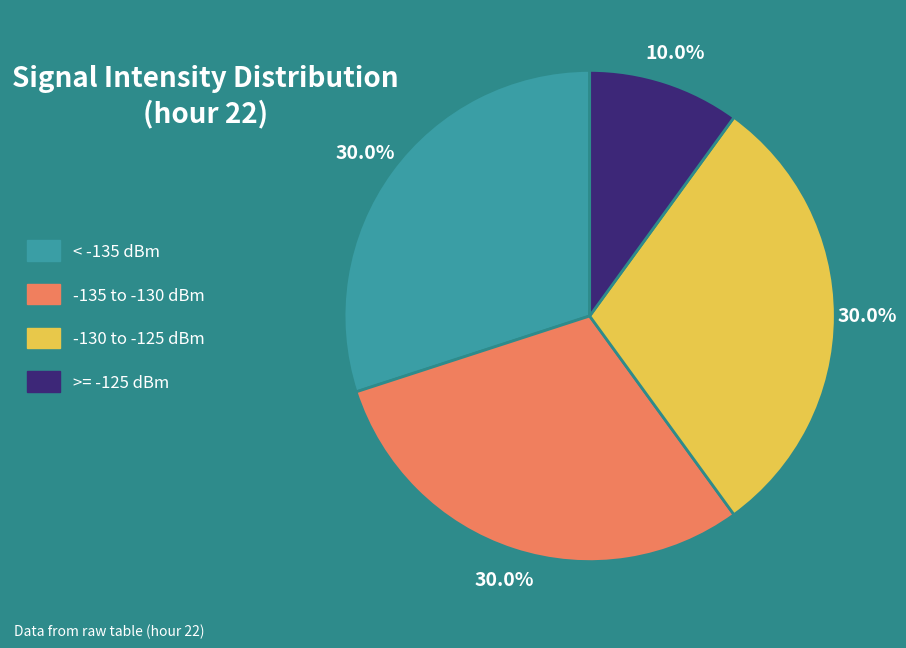

To the nearest percent, what is the difference between the largest and smallest slice percentages?

20%